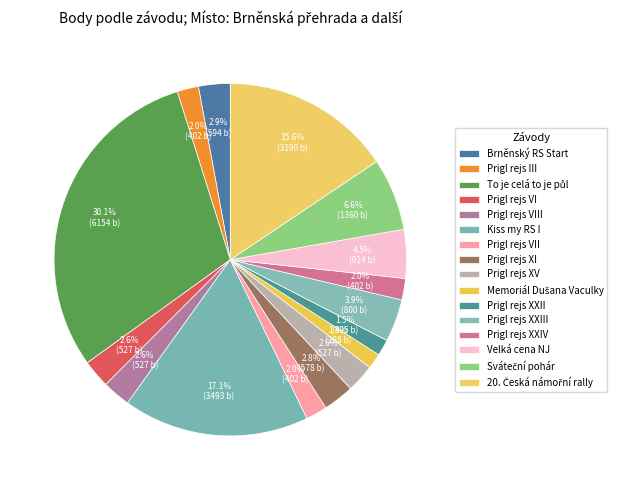

To the nearest percent, what is the combined percentage of Kiss my RS I and Prigl rejs VIII?

20%